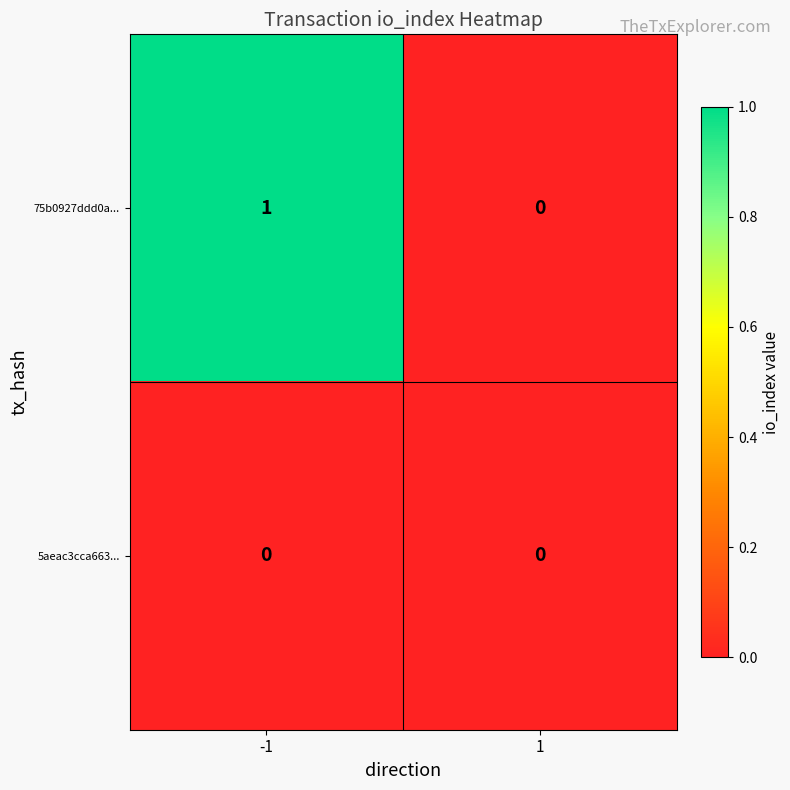

The value of 75b0927ddd0a... at 1 is 0. True or false?

True